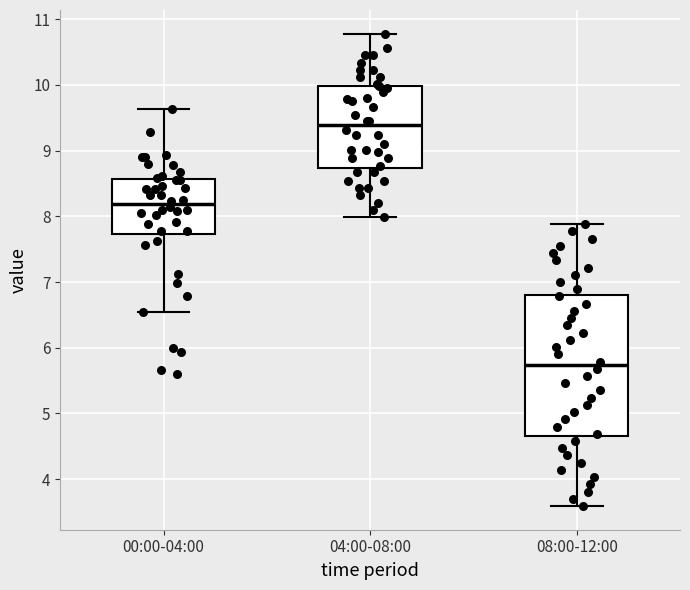

Which box is the tallest, from its lower edge to its upper edge?

08:00-12:00